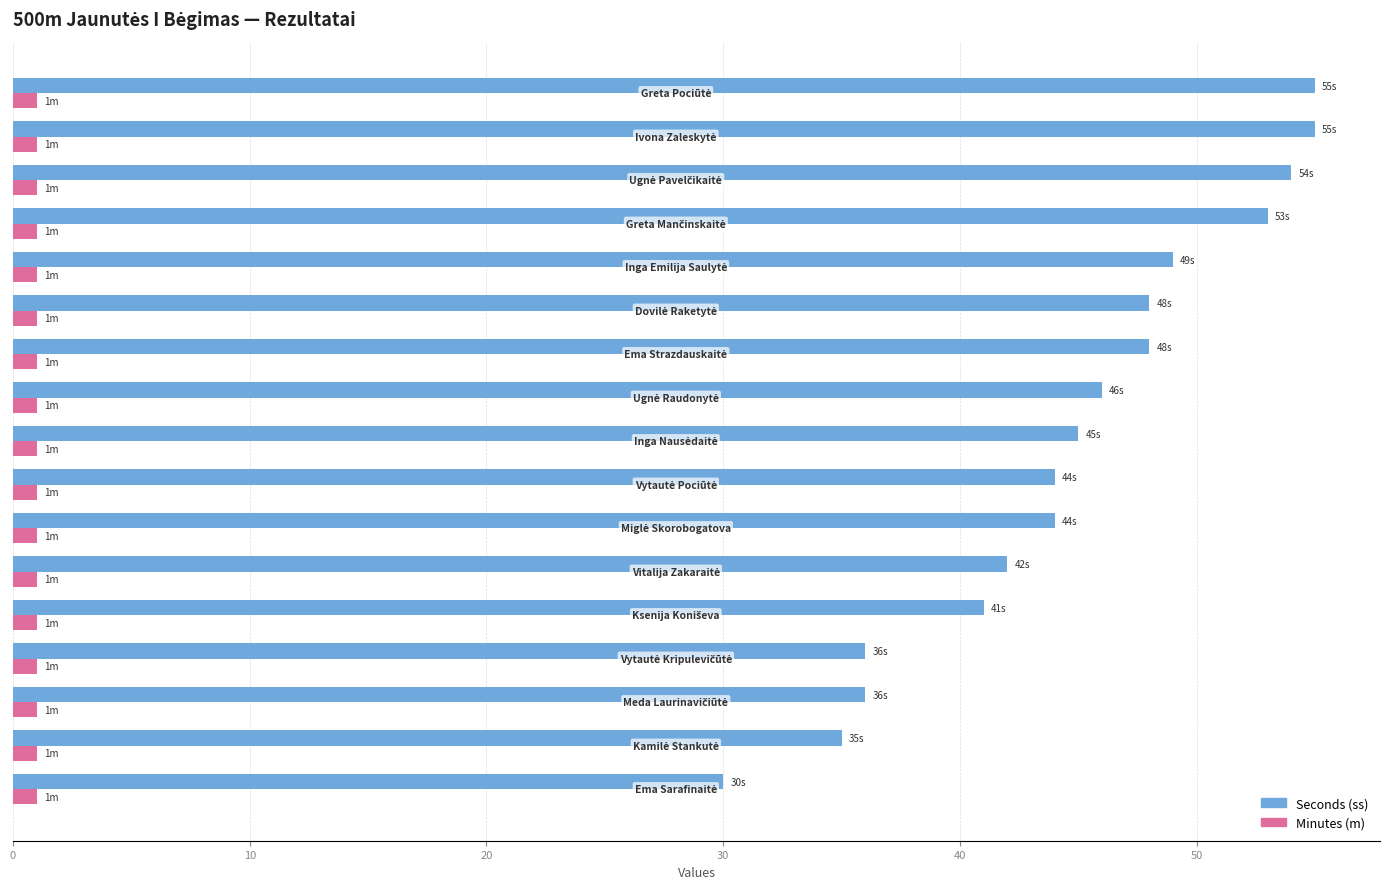

What is the greatest value displayed?

55